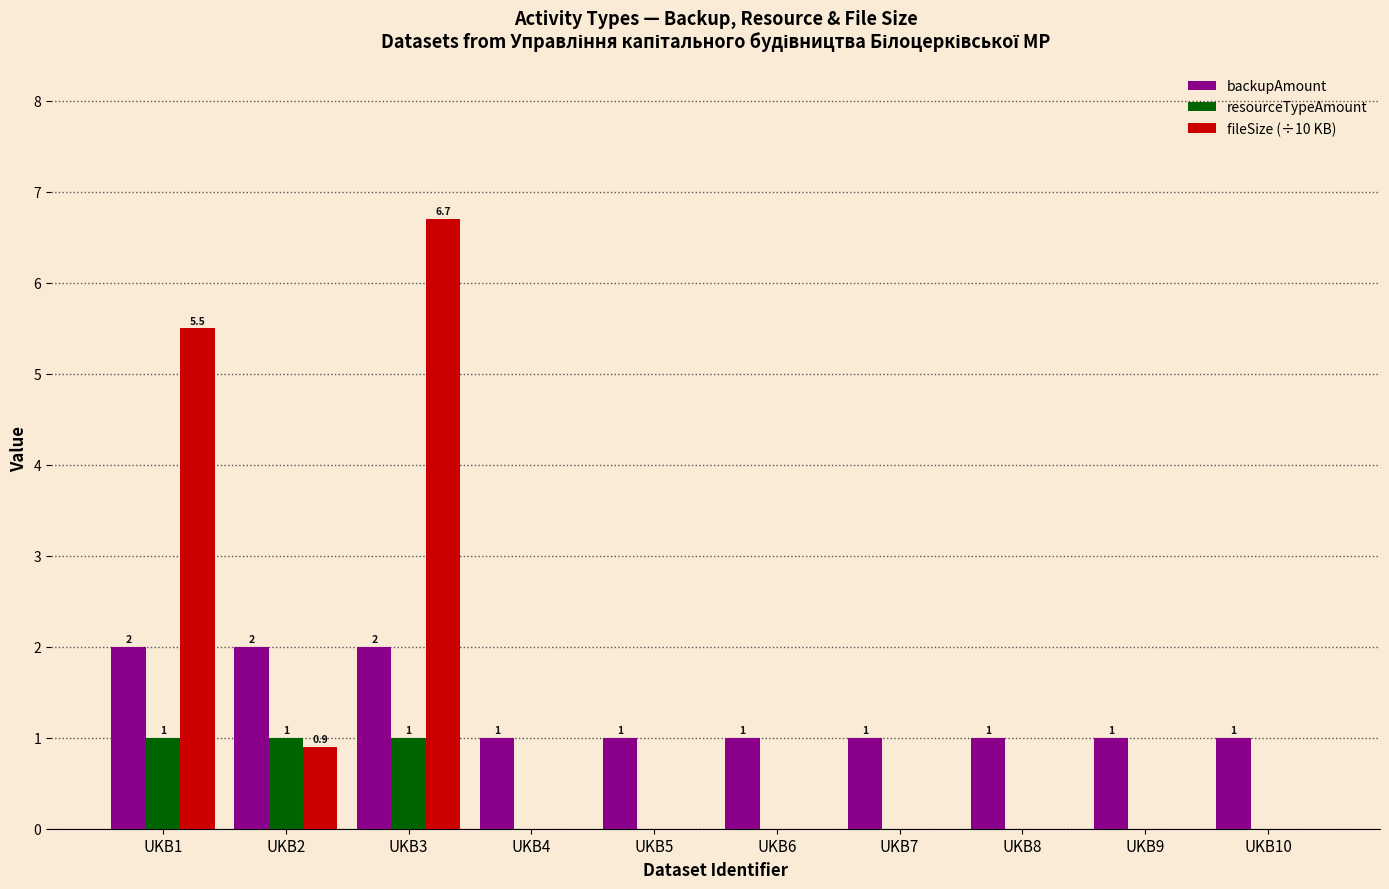

Reading right to left, transcribe all the data shown in this chart.

backupAmount: UKB10=1.0	UKB9=1.0	UKB8=1.0	UKB7=1.0	UKB6=1.0	UKB5=1.0	UKB4=1.0	UKB3=2.0	UKB2=2.0	UKB1=2.0
resourceTypeAmount: UKB10=0.0	UKB9=0.0	UKB8=0.0	UKB7=0.0	UKB6=0.0	UKB5=0.0	UKB4=0.0	UKB3=1.0	UKB2=1.0	UKB1=1.0
fileSize (÷10 KB): UKB10=0.0	UKB9=0.0	UKB8=0.0	UKB7=0.0	UKB6=0.0	UKB5=0.0	UKB4=0.0	UKB3=6.7	UKB2=0.9	UKB1=5.5